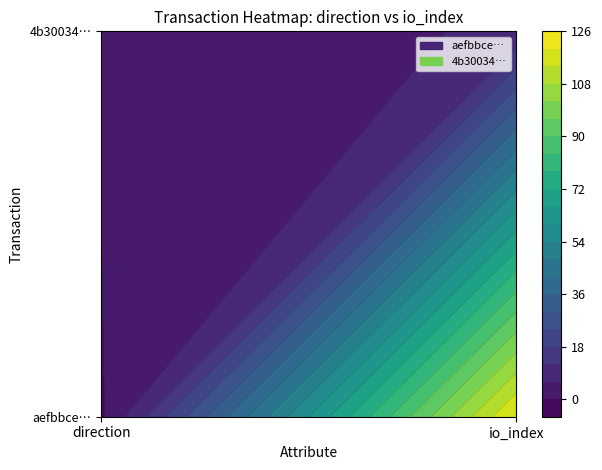

What is the lowest value of the 4b30034e121f5f10bb68a817ed6cb8564703e0e series?

1